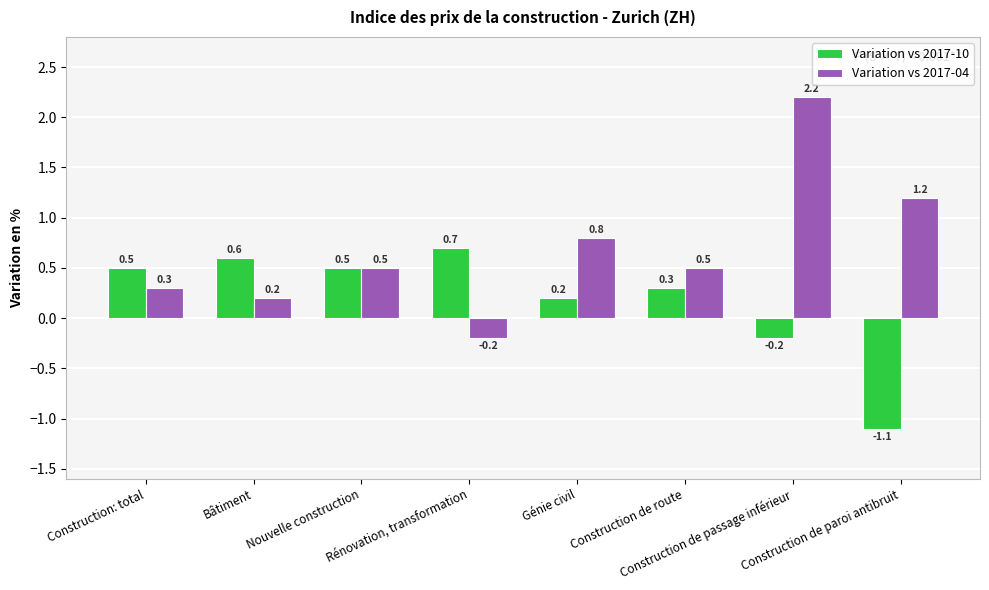

What is the difference between the second highest and second lowest values in the Variation vs 2017-04 series?

1.0